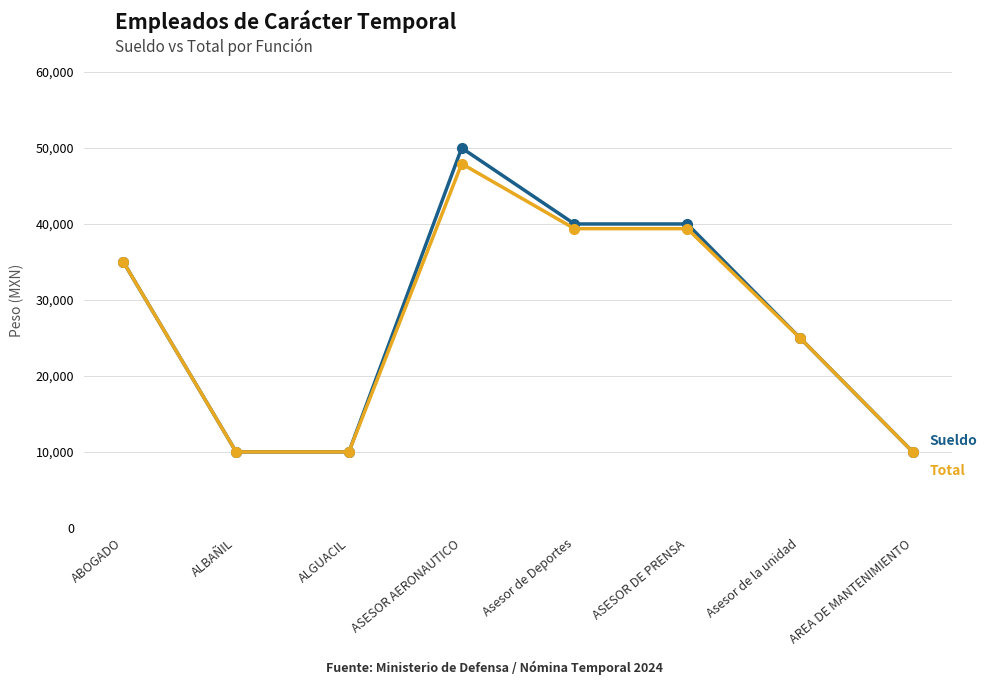

What is the maximum value shown in the chart?

50000.0